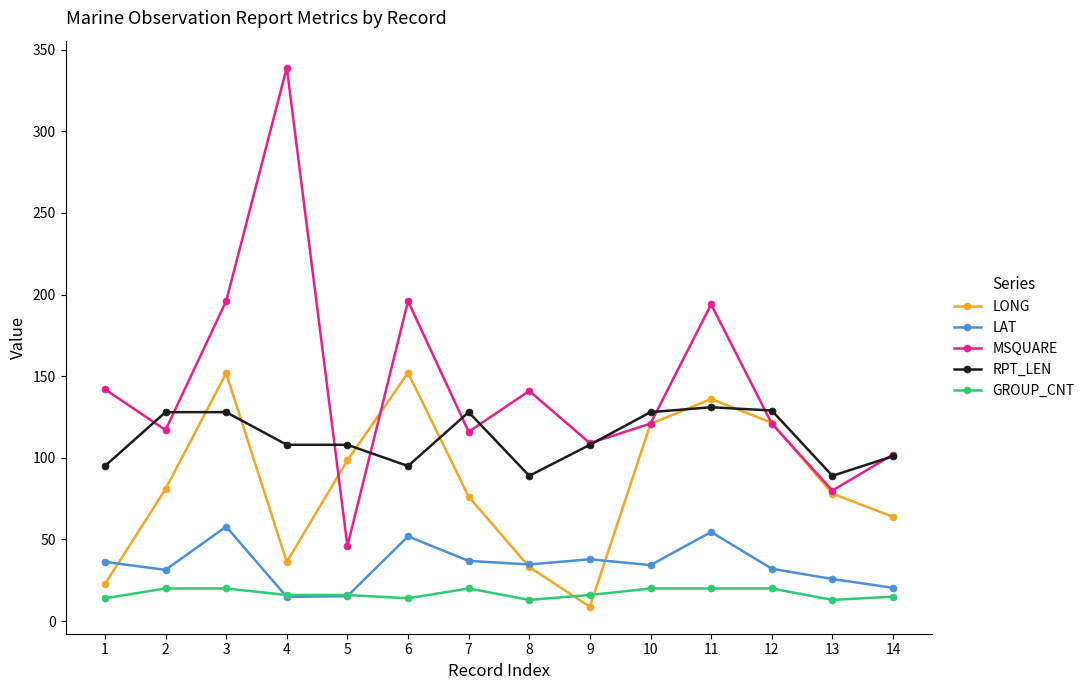

Which series ends up on top after the final intersection of GROUP_CNT and LAT?

LAT